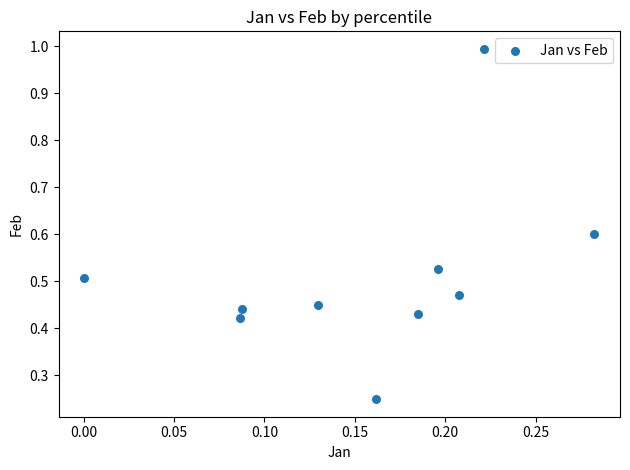

What is the range of X values (max minus min)?

0.3